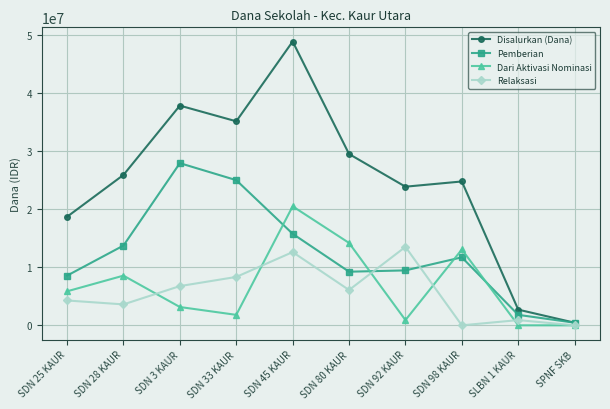

Reading left to right, list all the values displayed in this chart.

Disalurkan (Dana): 18675000	25875000	37800000	35100000	48825000	29475000	23850000	24750000	2700000	450000
Pemberian: 8550000	13725000	27900000	24975000	15750000	9225000	9450000	11700000	1800000	450000
Dari Aktivasi Nominasi: 5850000	8550000	3150000	1800000	20475000	14175000	900000	13050000	0	0
Relaksasi: 4275000	3600000	6750000	8325000	12600000	6075000	13500000	0	900000	0